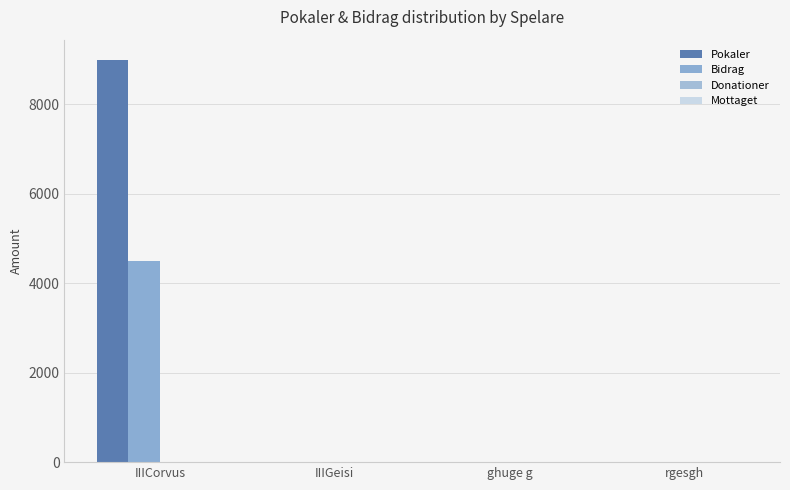

What is the difference between the highest and lowest values at IIICorvus?

9000